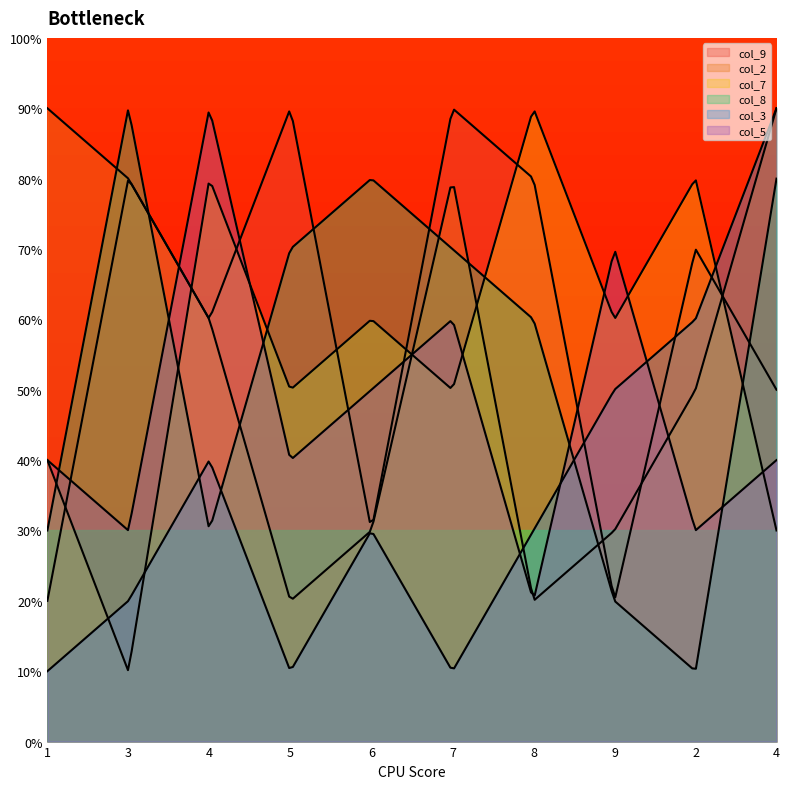

In col_2, how many points are higher than both neighbors (excluding endpoints)?

1